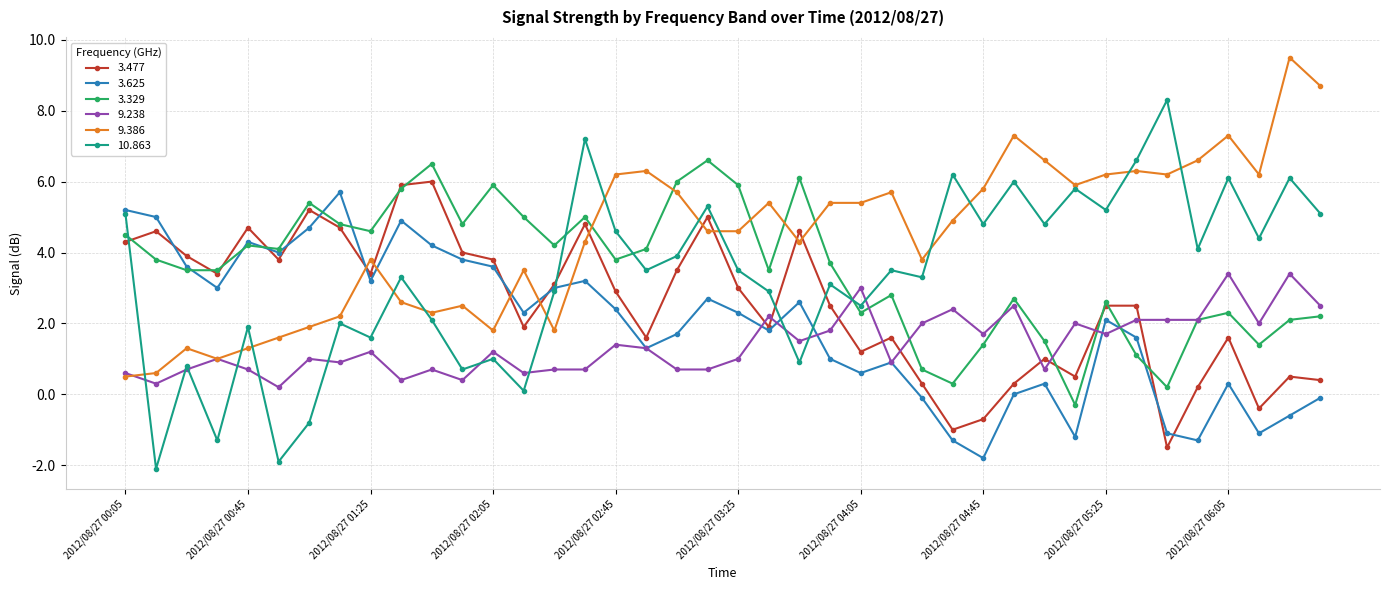

What are all the series names shown in the legend?

3.477, 3.625, 3.329, 9.238, 9.386, 10.863